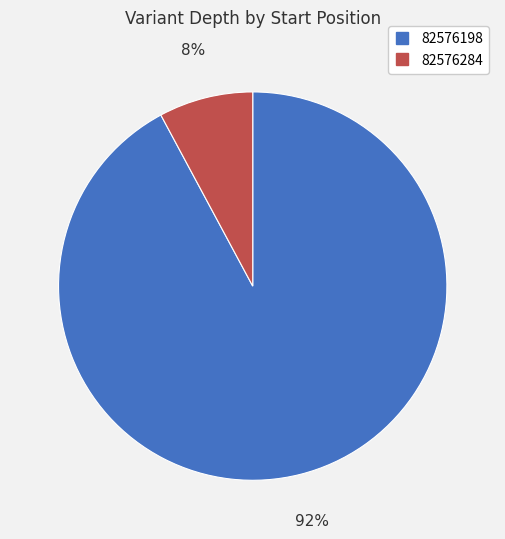

Is it true that 82576198 is 99% of the pie?

False